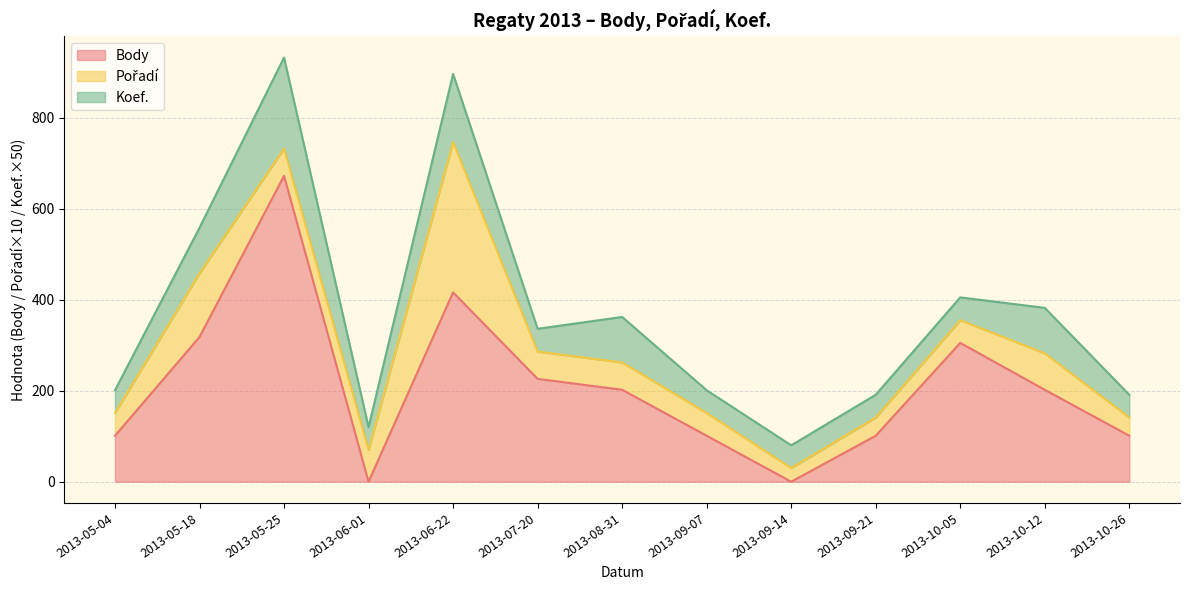

How many categories are shown in the chart?

13